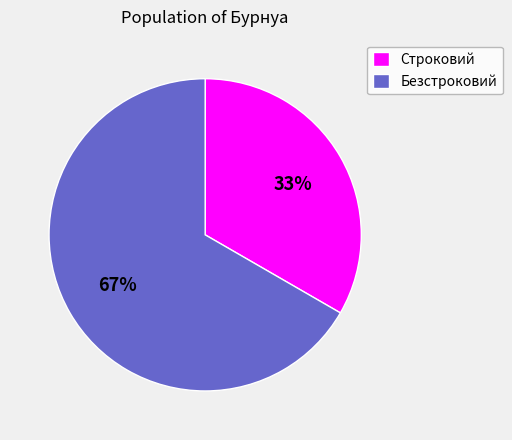

Is Безстроковий the majority of the pie?

Yes